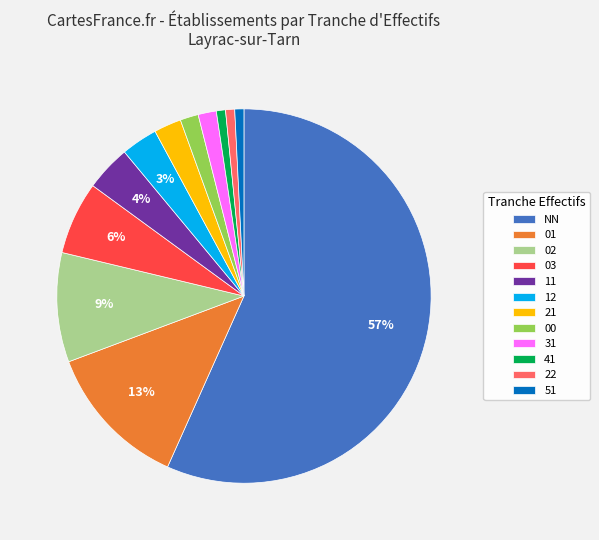

Which slice is the largest?

NN